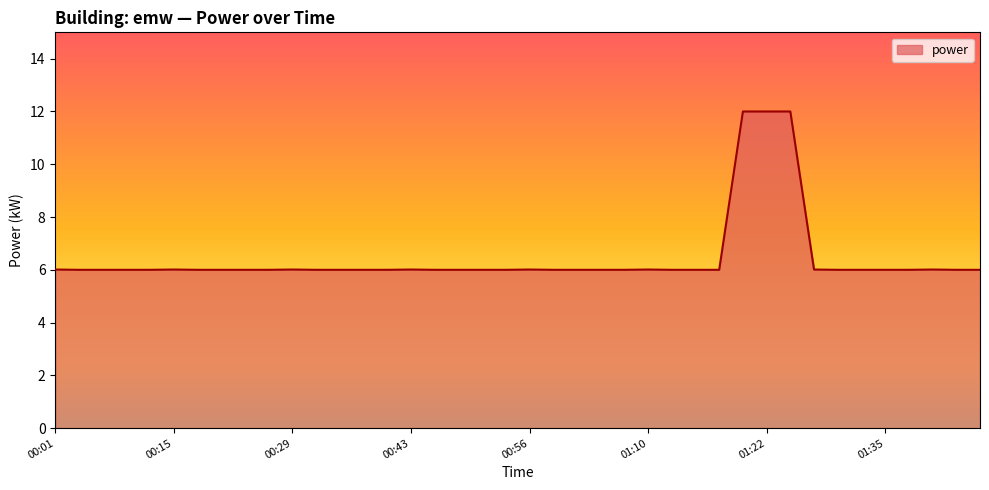

What is the greatest value displayed?

12.0